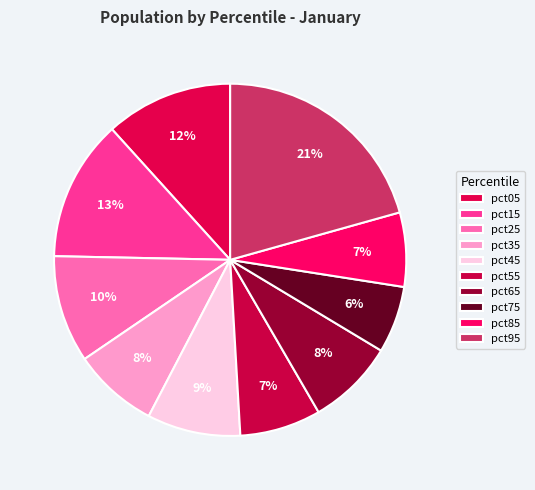

Is pct05 the majority of the pie?

No